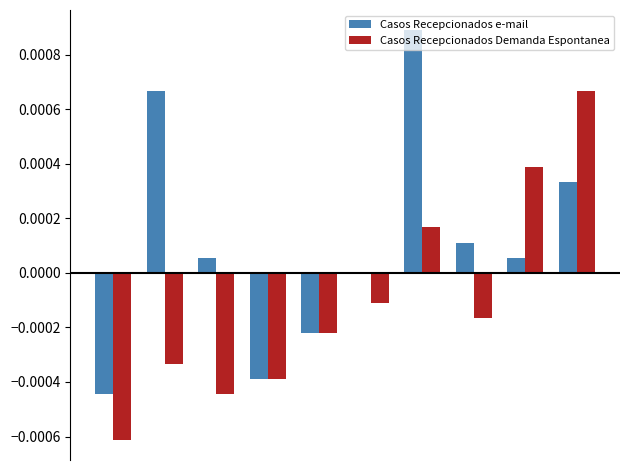

Which series has the largest total across all categories?

Casos Recepcionados e-mail